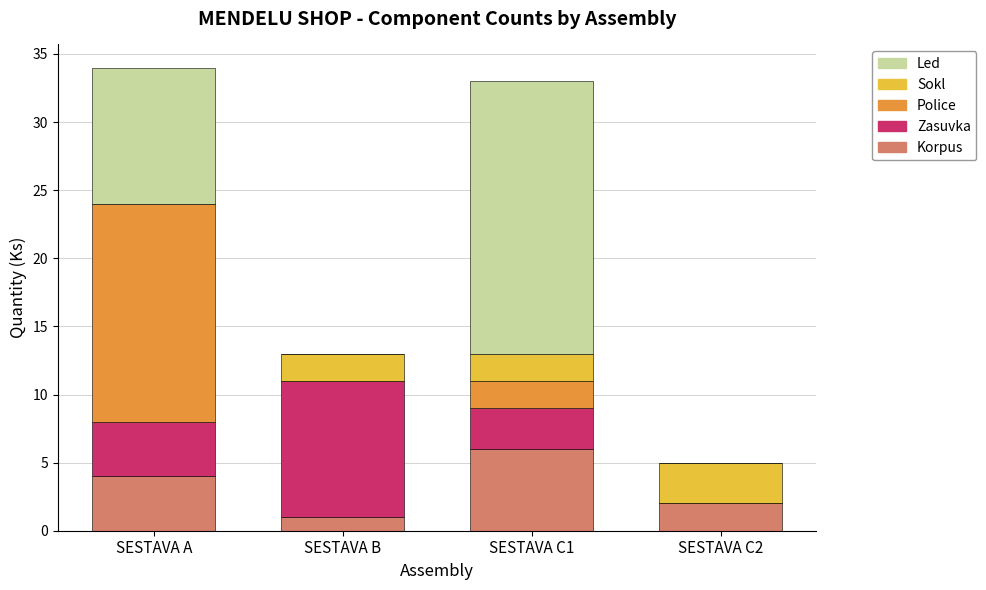

What is the sum of all Korpus values?

13